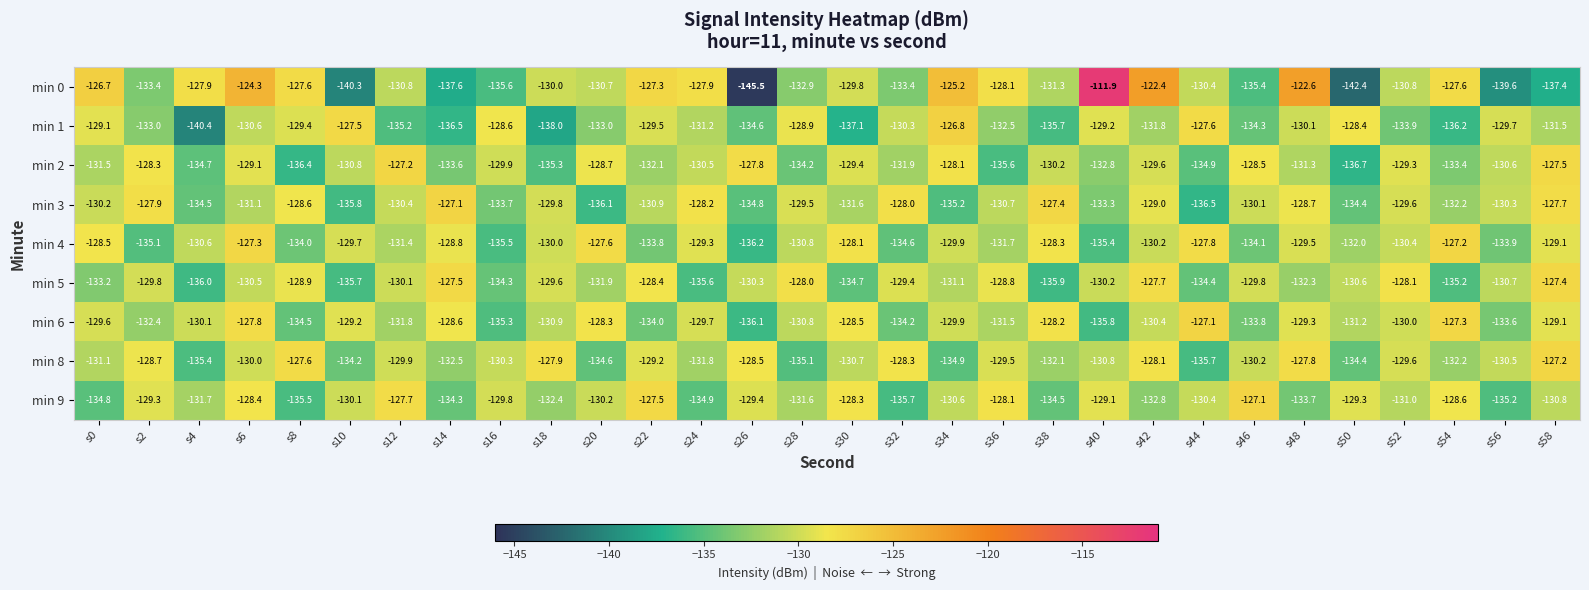

What is the maximum value shown in the chart?

-111.9